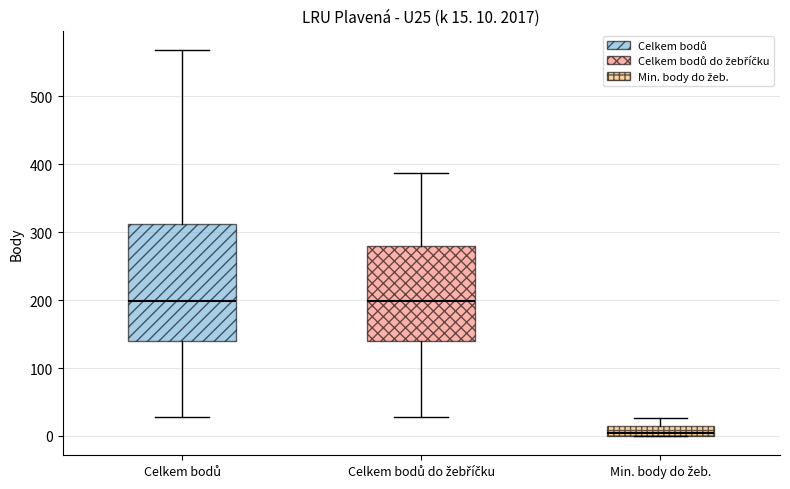

Comparing the boxes themselves (not the whiskers), which one is the tallest?

Celkem bodů